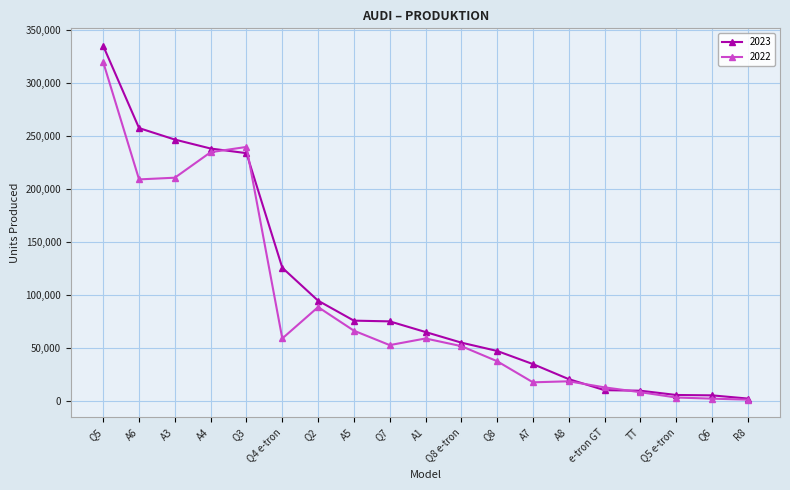

True or false: 2022 has more than 0 points higher than both neighbors.

True